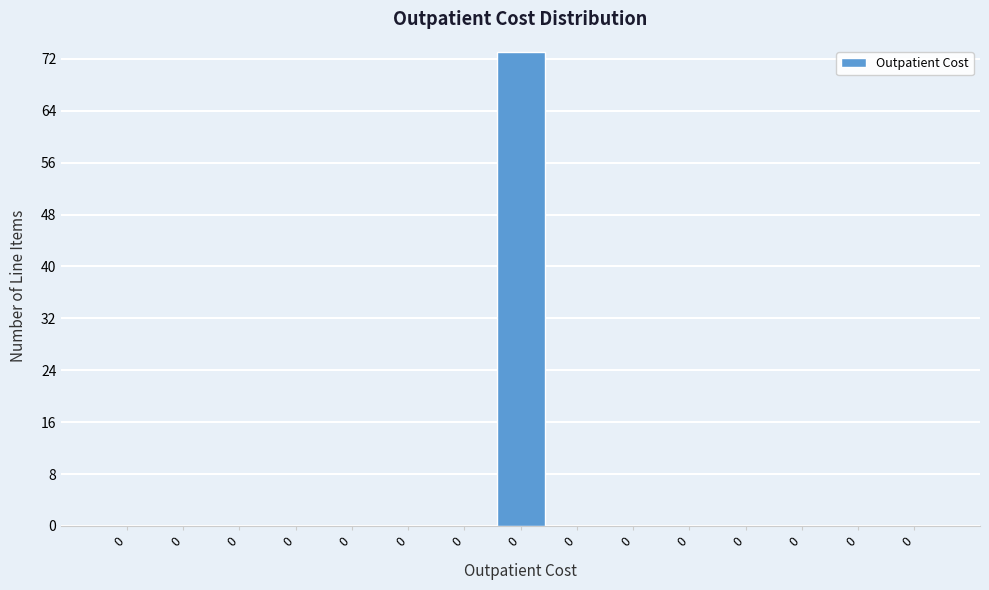

How many categories are shown in the chart?

15